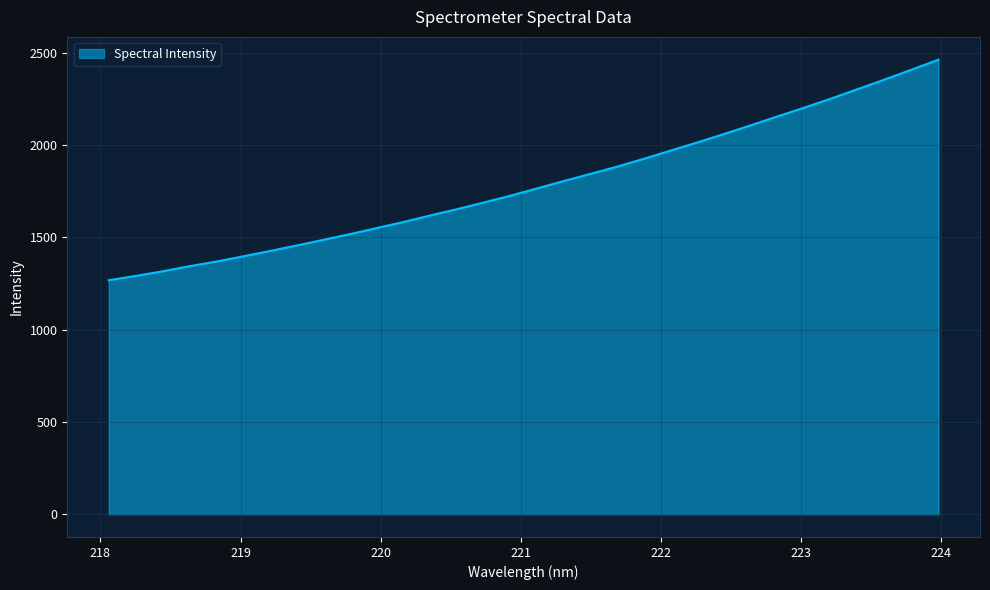

What is the difference between the maximum and minimum values?

1194.7